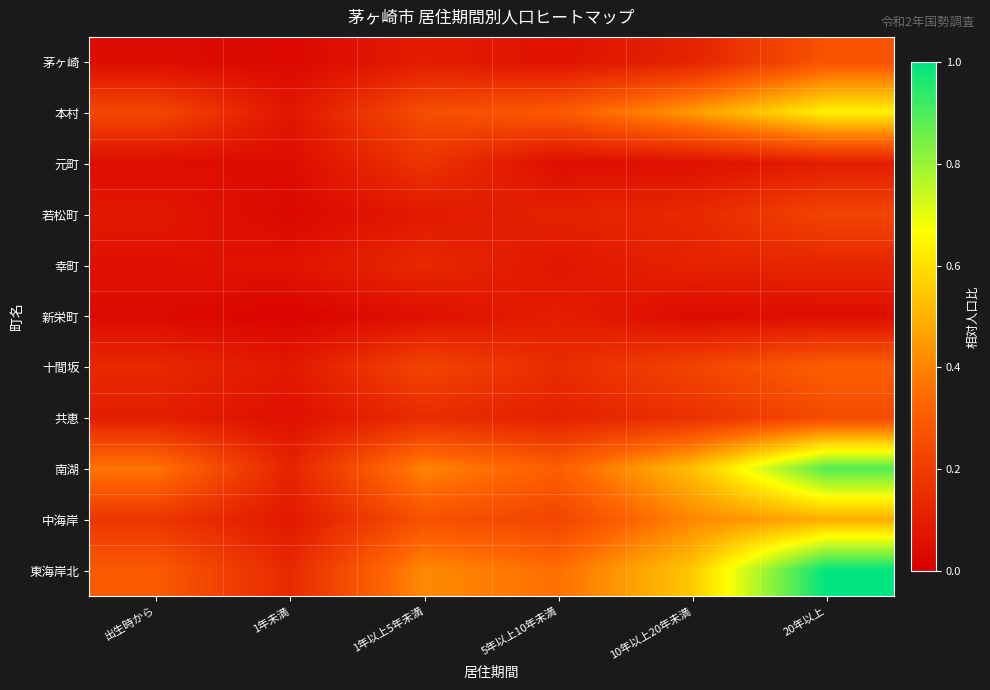

Which series has the largest range (max minus min)?

東海岸北